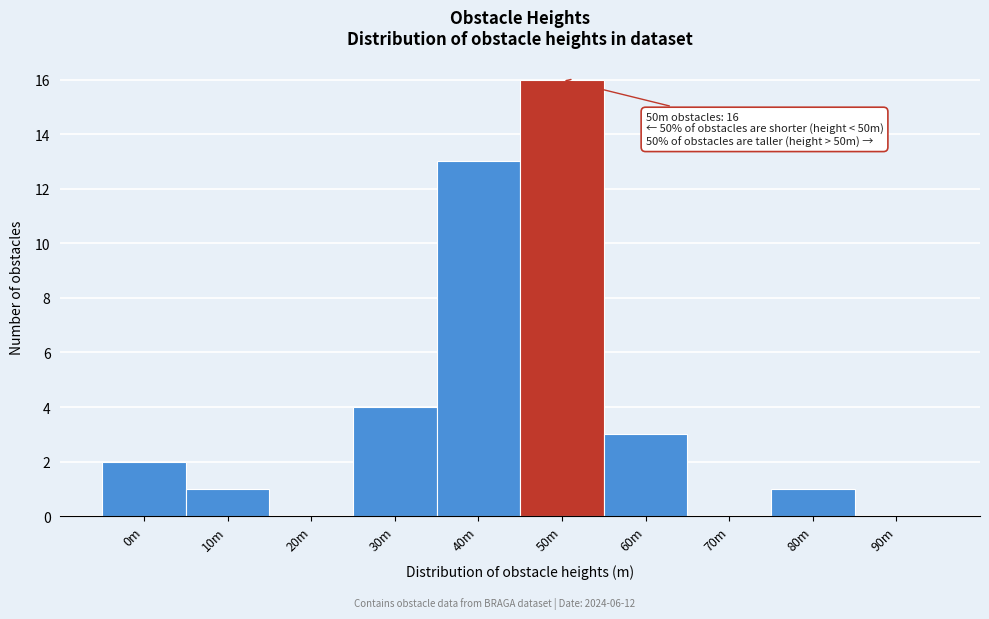

Reading left to right, extract all data points from this chart.

0m=2	10m=1	20m=0	30m=4	40m=13	50m=16	60m=3	70m=0	80m=1	90m=0